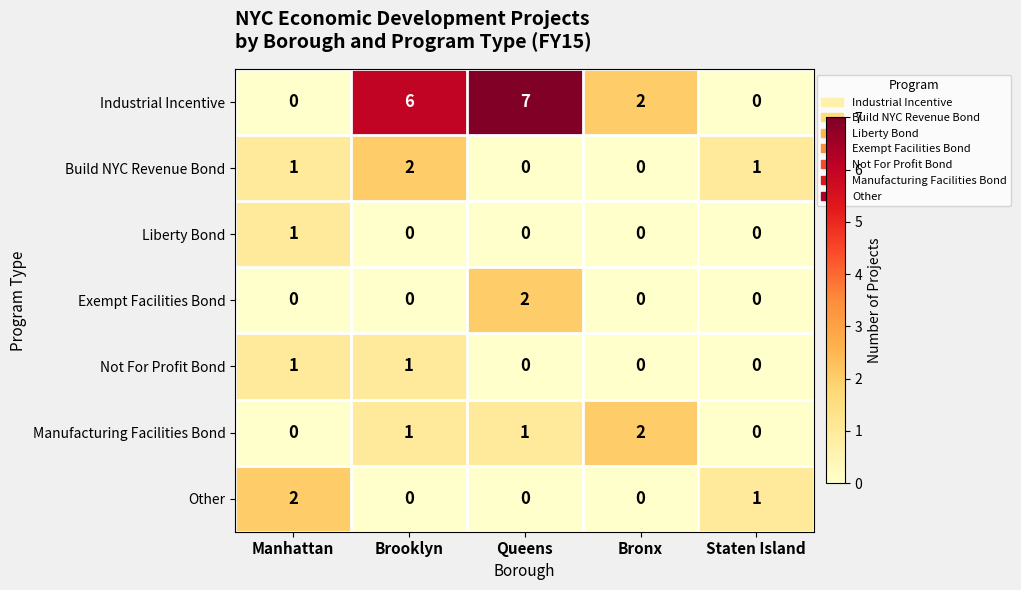

Between Queens and Bronx, which series saw the biggest shift?

Industrial Incentive